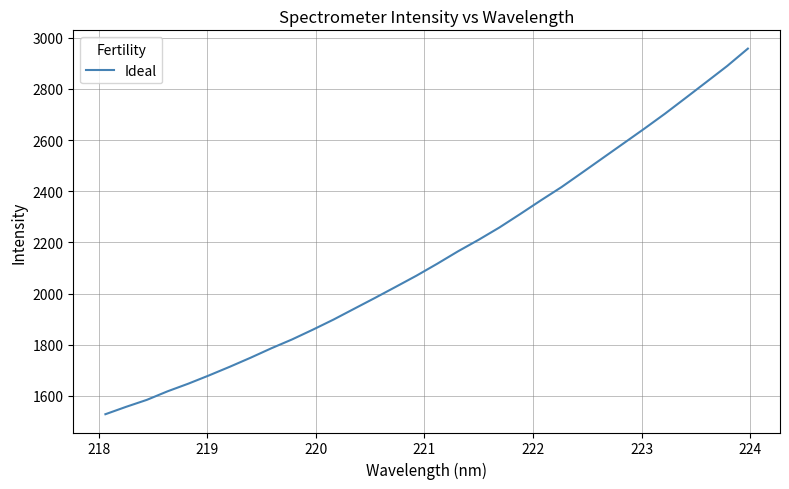

What is the greatest value displayed?

2957.6